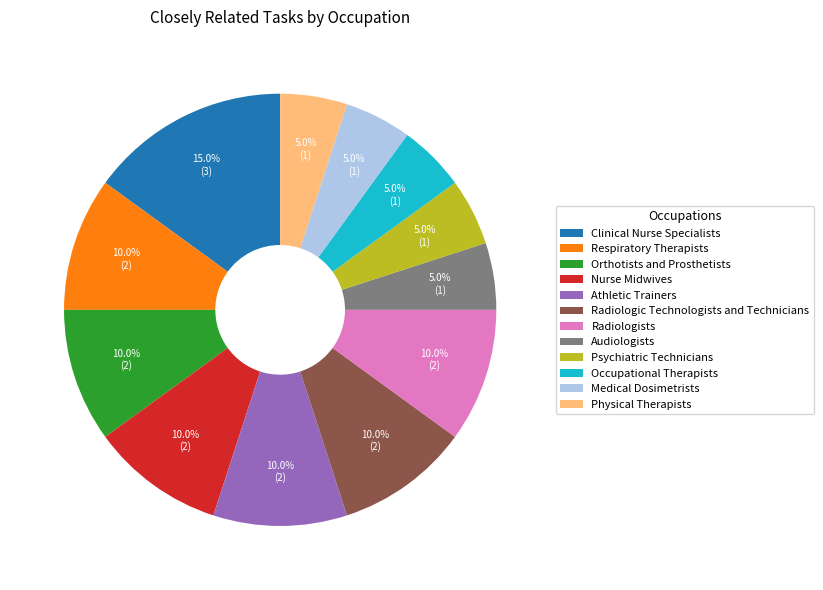

Count the number of slices in the pie.

12